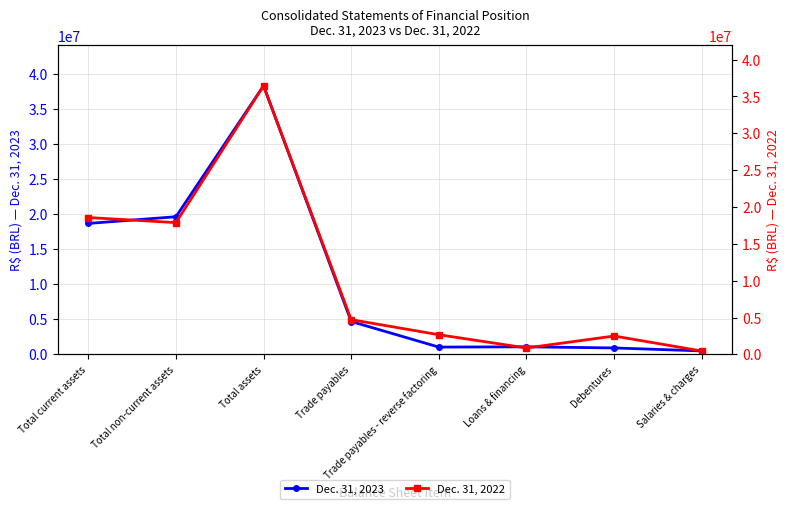

Rank the series by their maximum value, from highest to lowest.

Dec. 31, 2023, Dec. 31, 2022